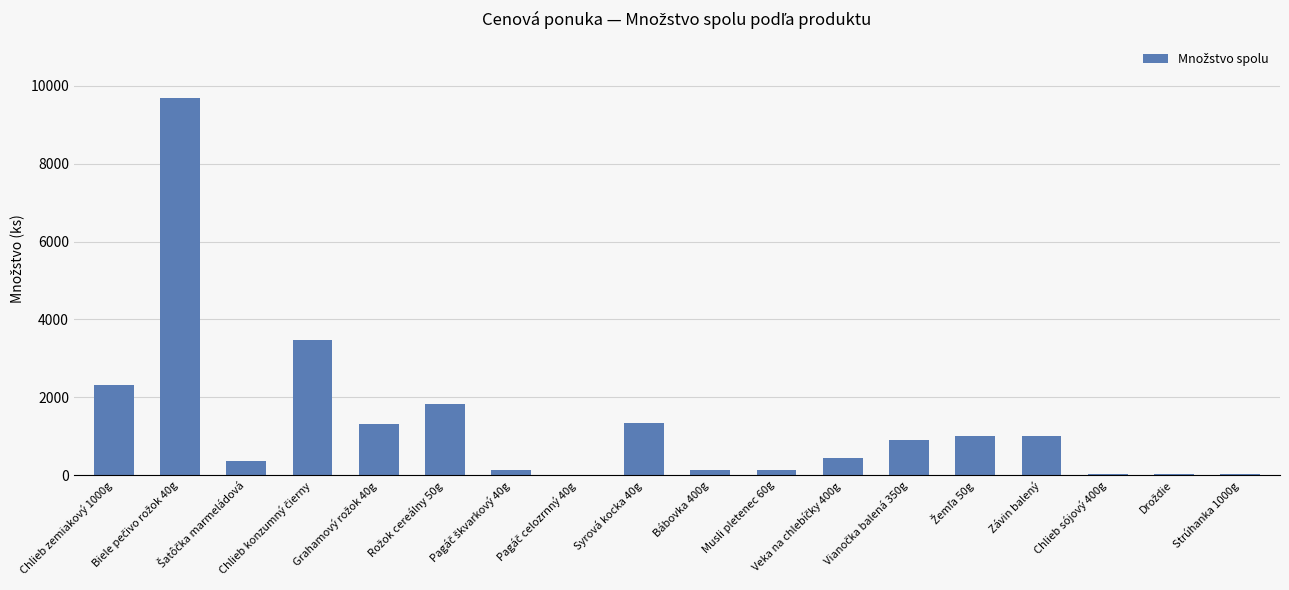

What is the greatest value displayed?

9688